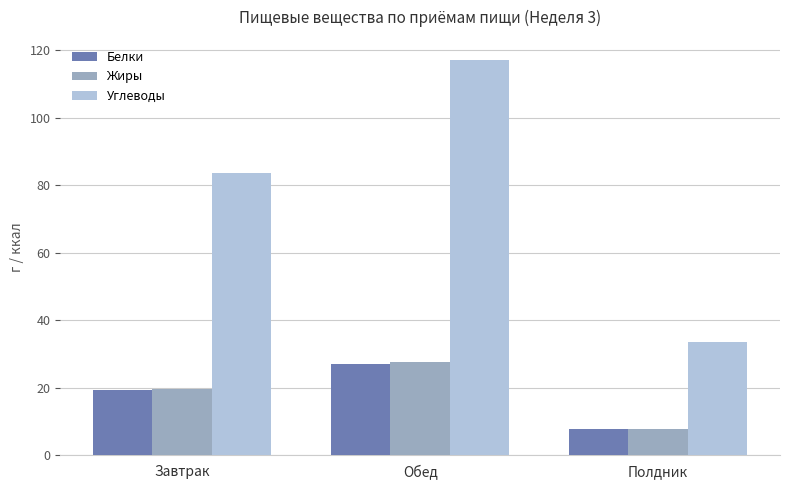

What is the label of the 1st bar from the right?

Полдник